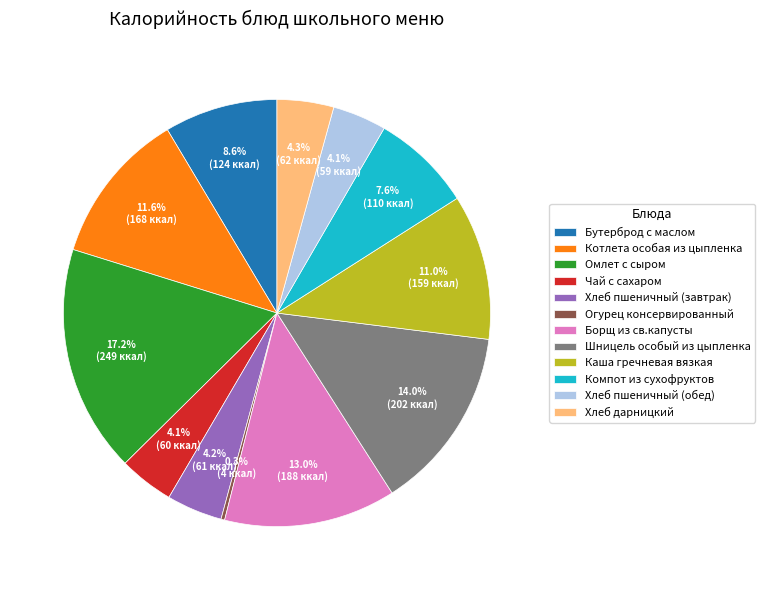

What portion of the pie excludes Хлеб пшеничный (обед)?

95.9%